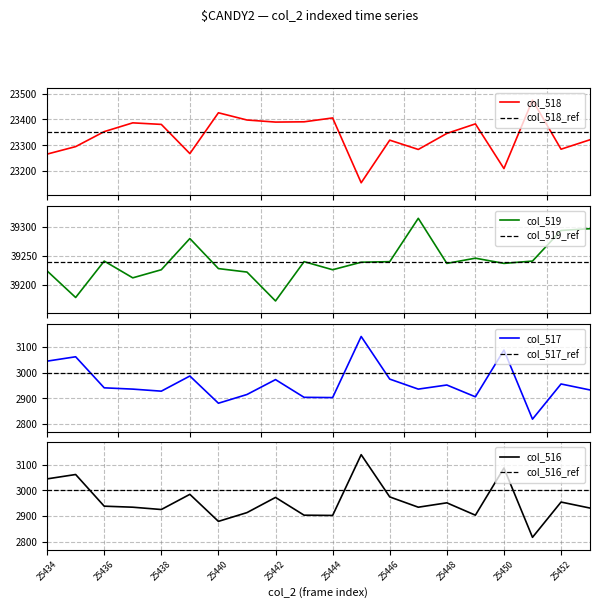

What is the highest value of the col_518 series?

23475